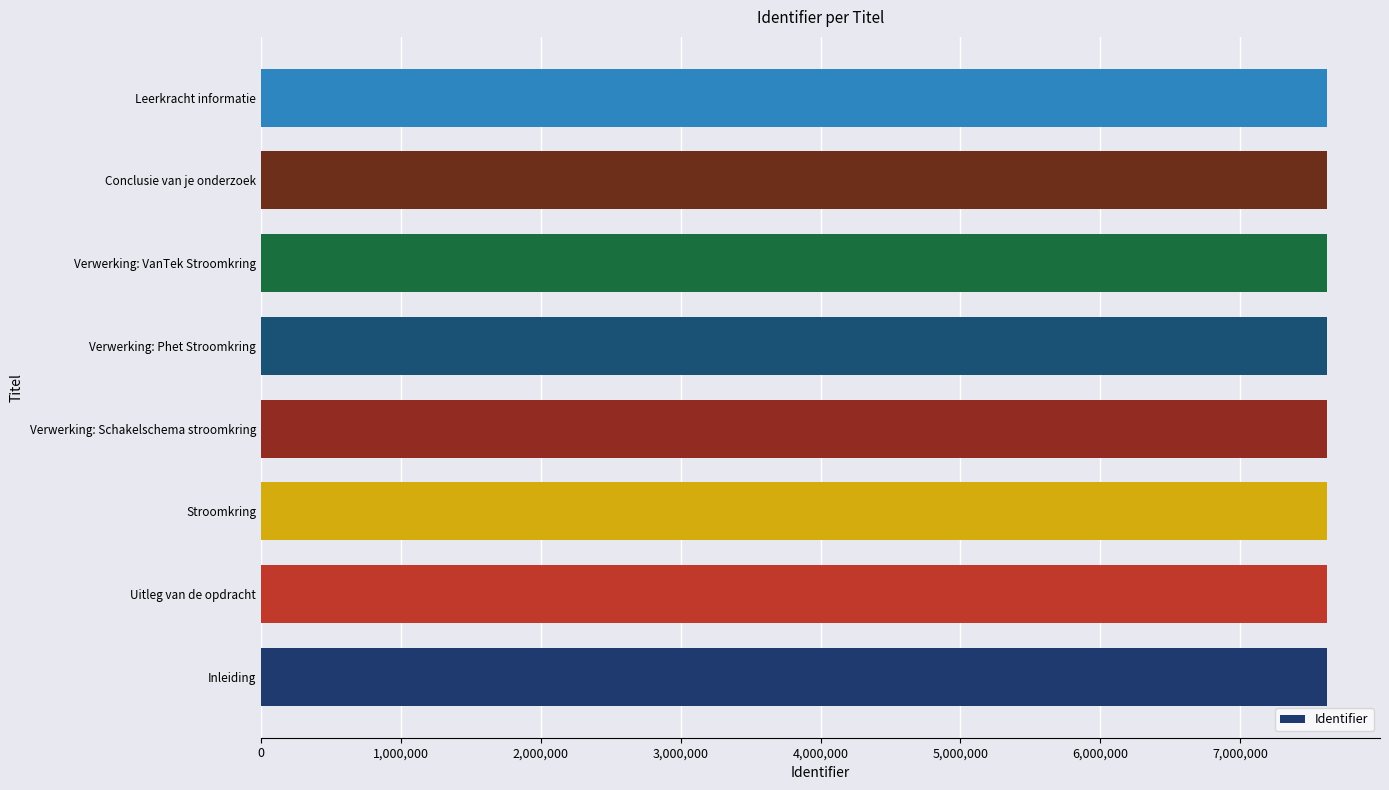

What is the ratio of the value at Inleiding to the value at Leerkracht informatie?

1.0